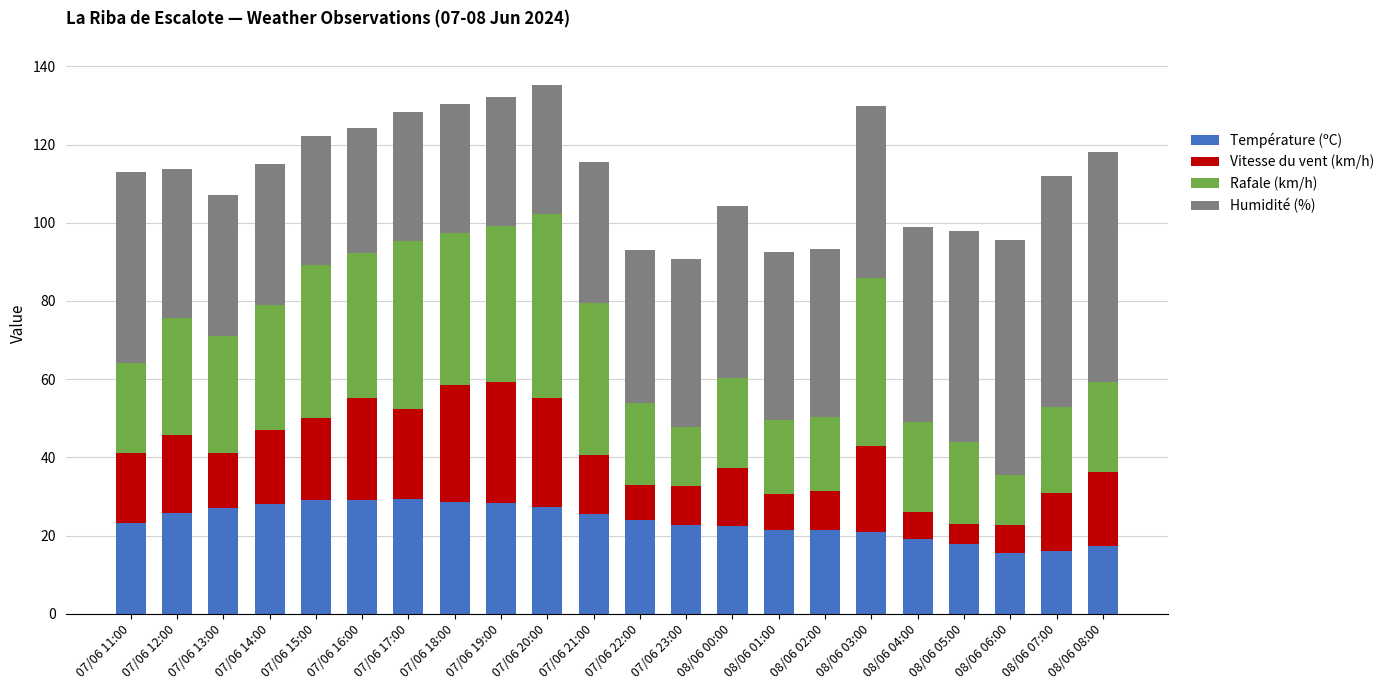

What is the total value across all series at 07/06 14:00?

115.1